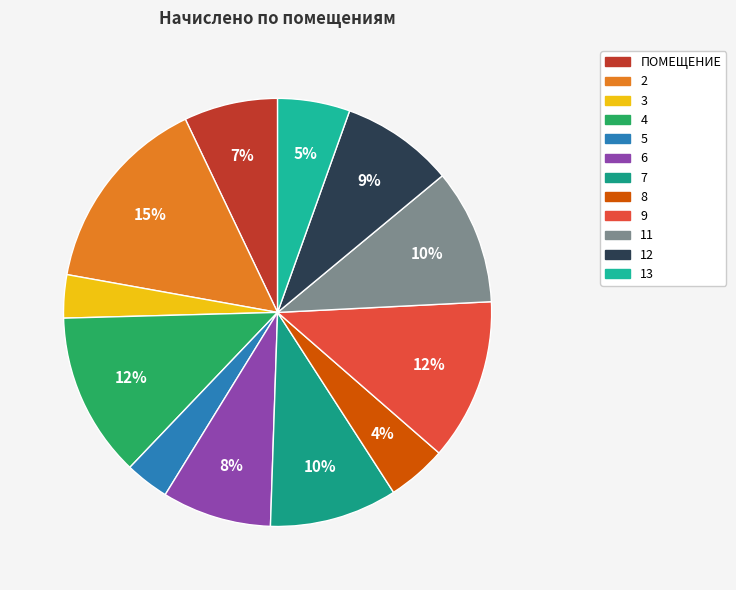

What percentage is the 2 slice, to the nearest percent?

15%